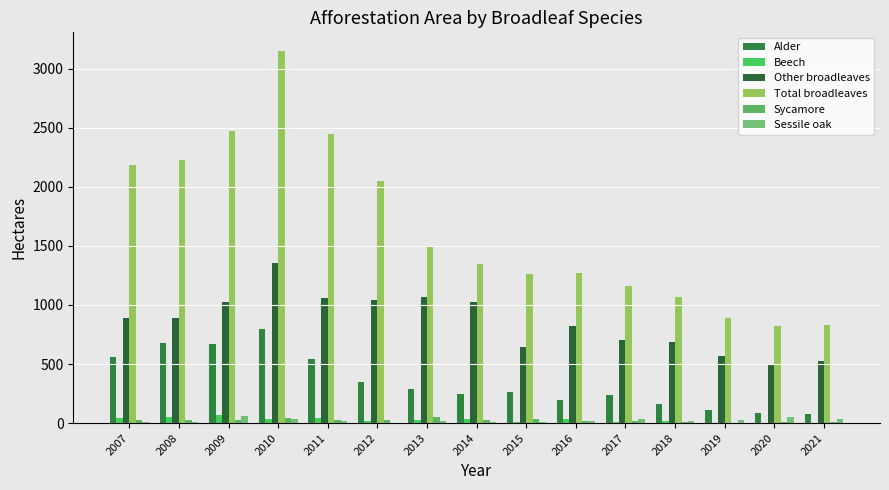

The Alder series shows 285 at 2013. True or false?

True